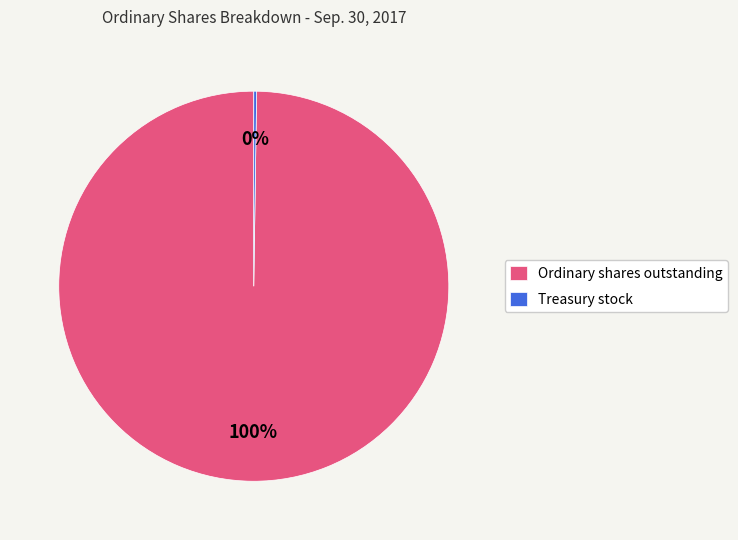

The Ordinary shares outstanding slice represents 100% of the pie. True or false?

True